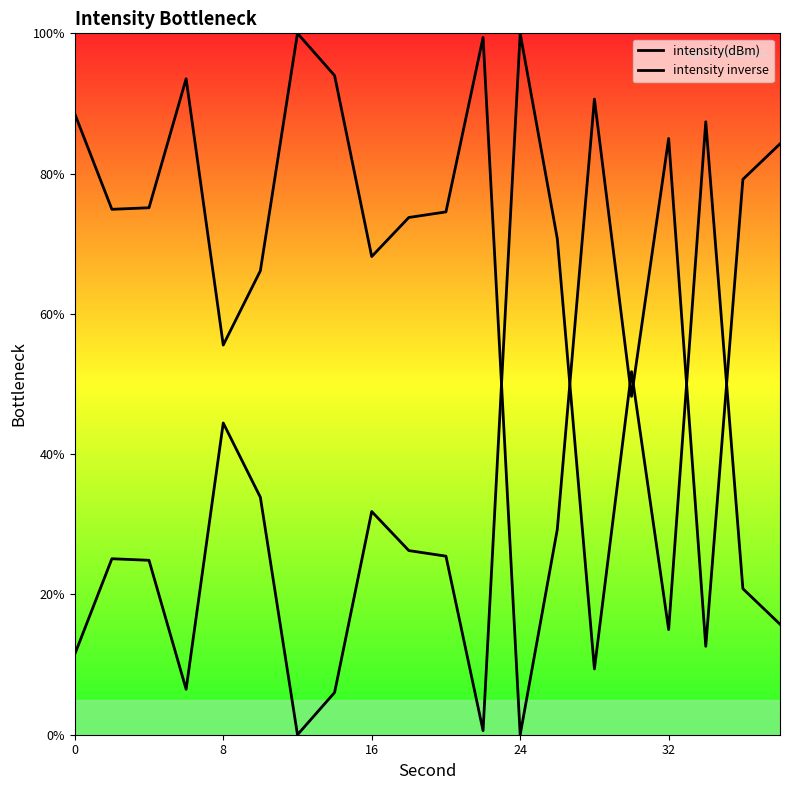

Which series ends up on top after the final intersection of intensity inverse and intensity(dBm)?

intensity(dBm)